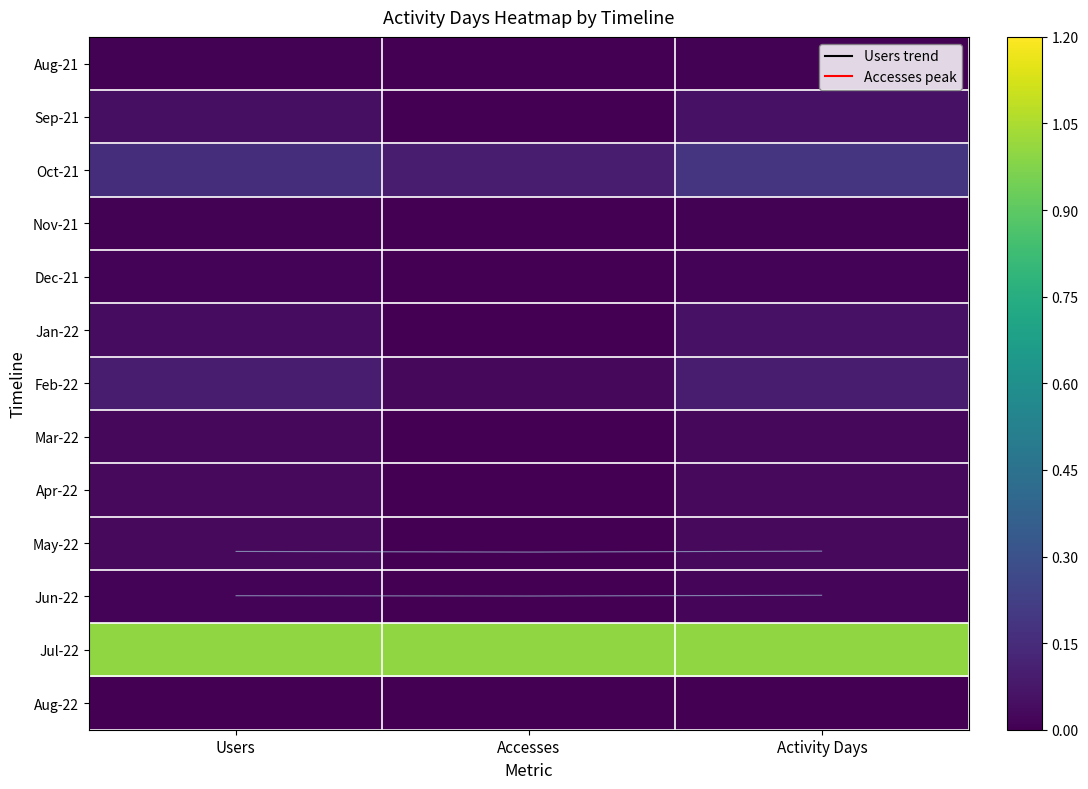

Between Accesses and Activity Days, which is larger?

Activity Days